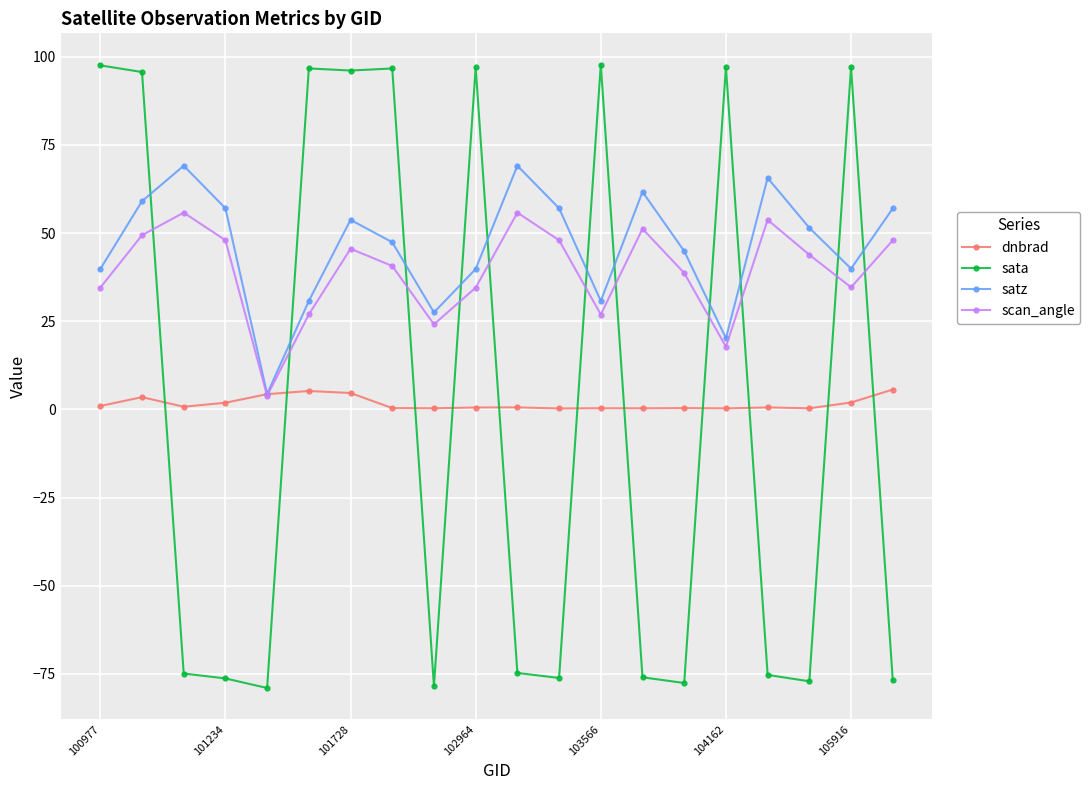

True or false: dnbrad and sata cross at least once.

True